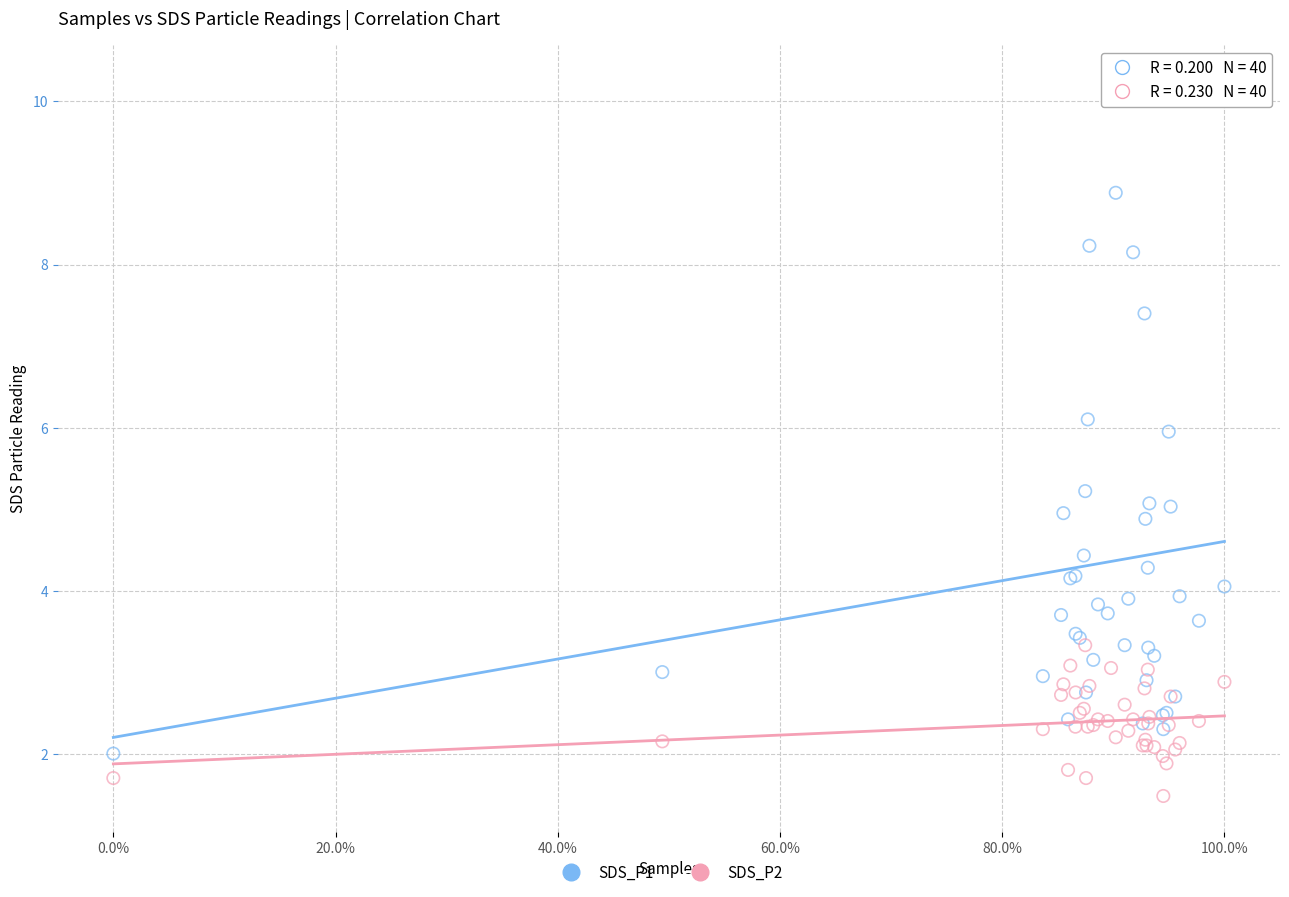

Which series has the largest Y range (max minus min)?

SDS_P1